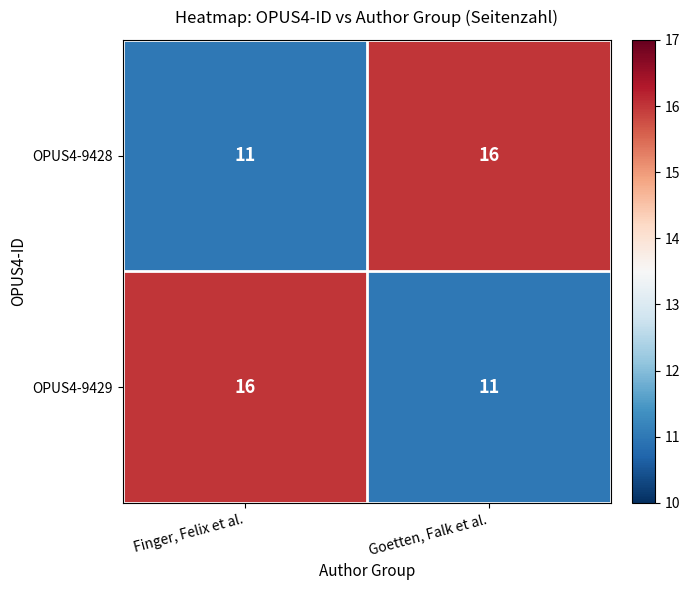

Rank the categories by OPUS4-9429 value from highest to lowest.

Finger, Felix et al., Goetten, Falk et al.